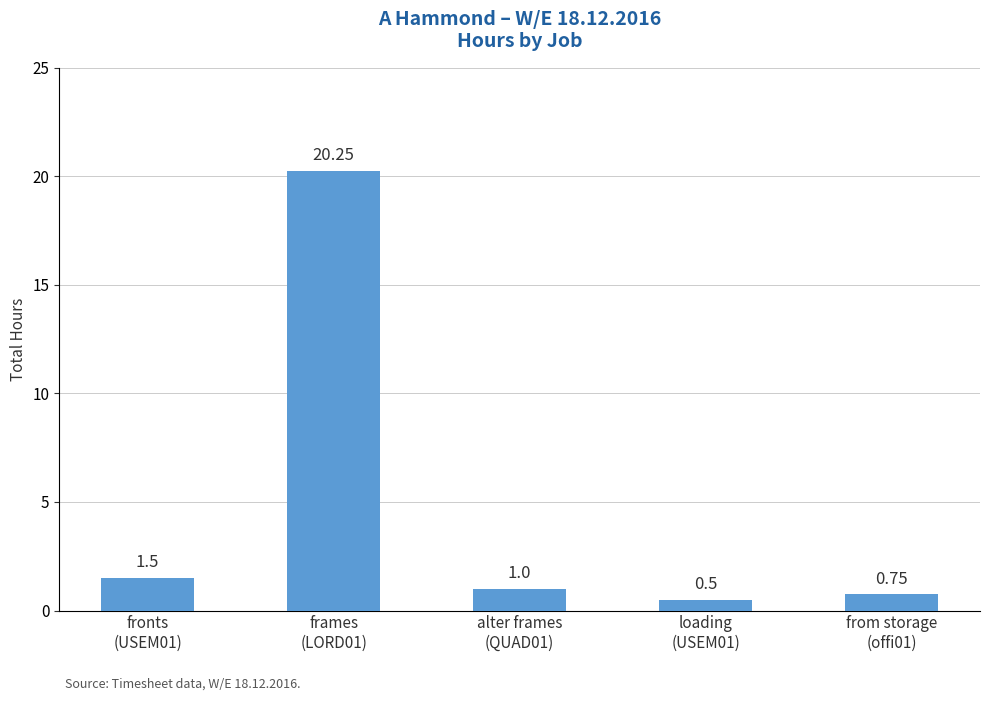

How many data points does each series have?

5